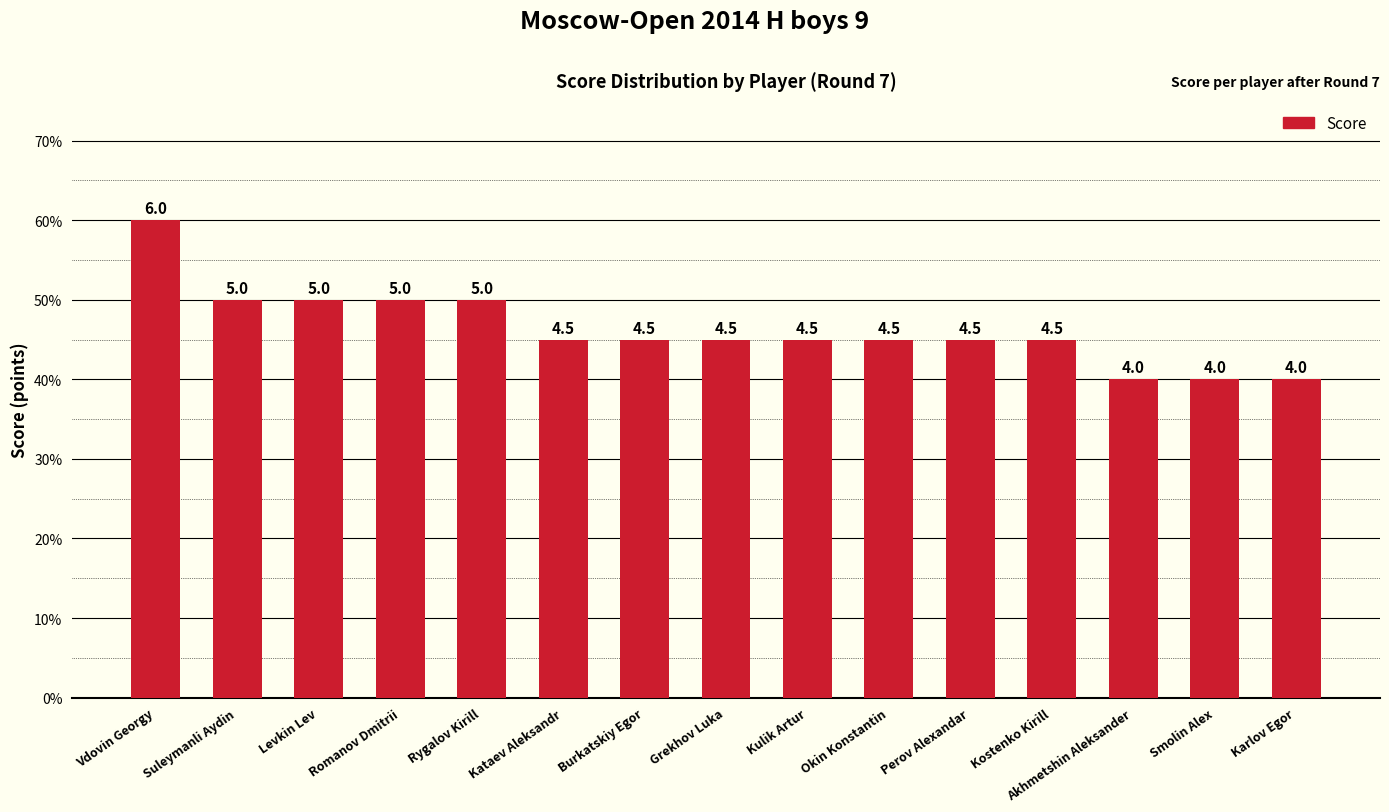

Reading left to right, extract all data points from this chart.

6.0	5.0	5.0	5.0	5.0	4.5	4.5	4.5	4.5	4.5	4.5	4.5	4.0	4.0	4.0